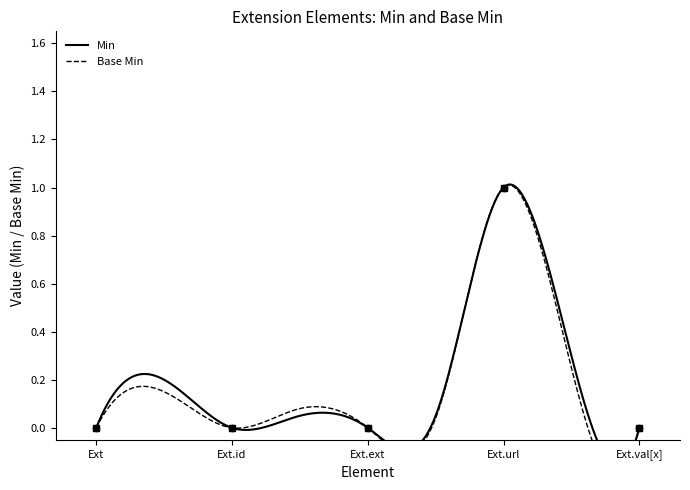

Between Ext.url and Ext, which is larger?

Ext.url